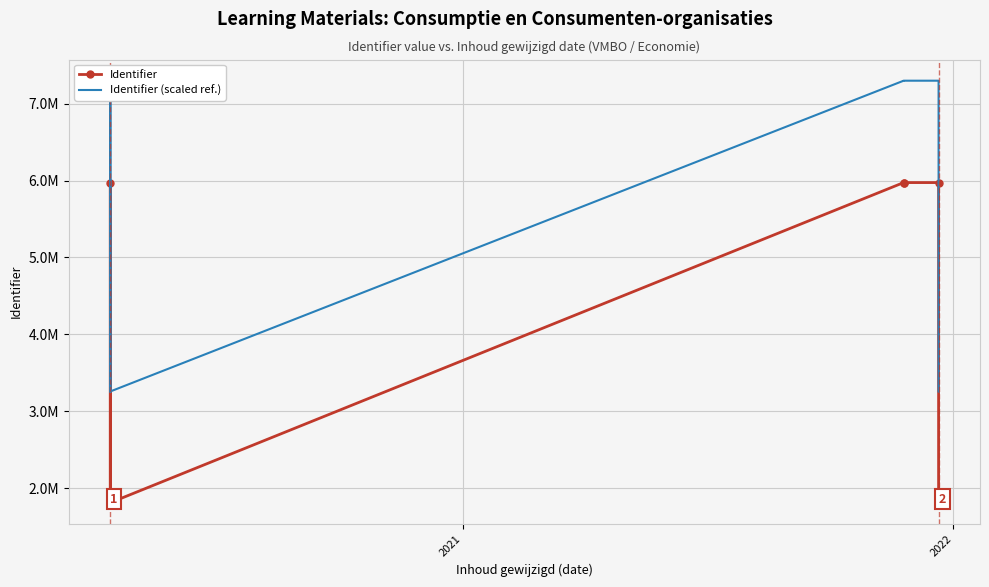

True or false: Identifier (scaled ref.) and Identifier cross at least once.

False